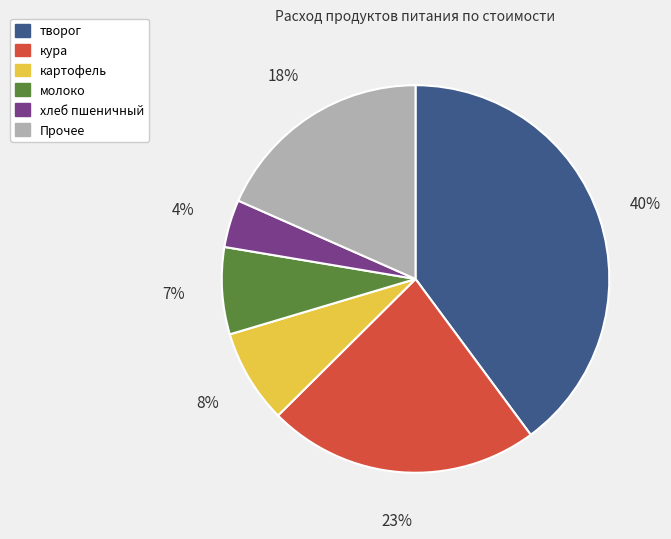

Which category has the smallest portion of the pie?

хлеб пшеничный